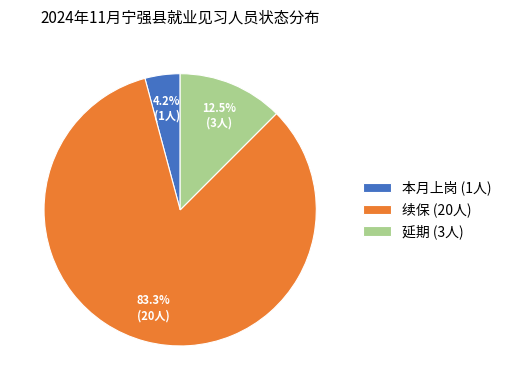

Is there any slice that represents more than half of the pie?

Yes